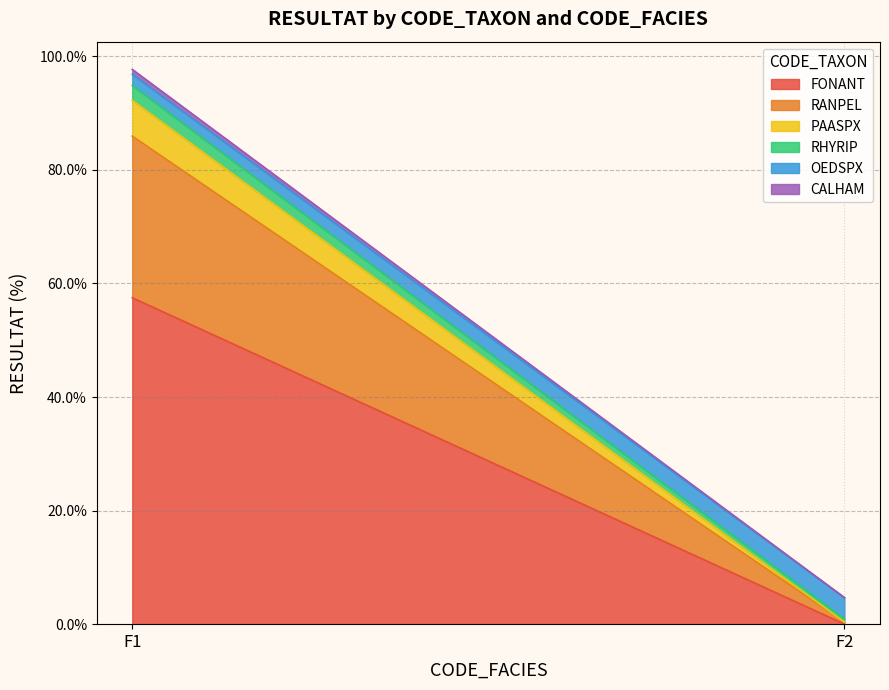

Rank the series at F2 from lowest to highest value.

PAASPX, FONANT, CALHAM, RANPEL, RHYRIP, OEDSPX